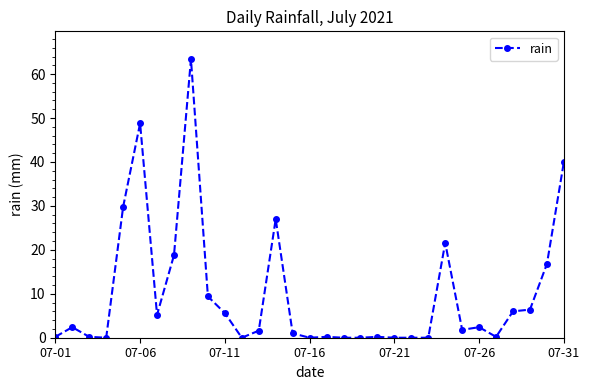

How many lines are shown in the chart?

1